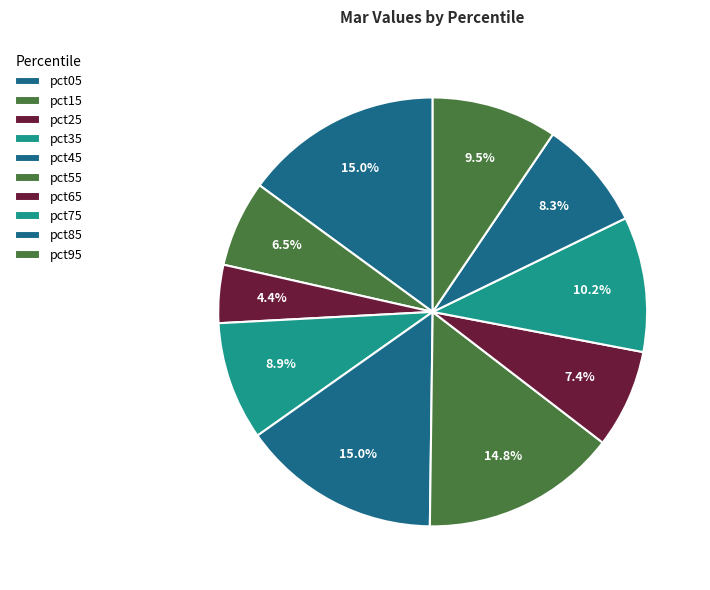

What percentage is the pct35 slice, to the nearest percent?

9%